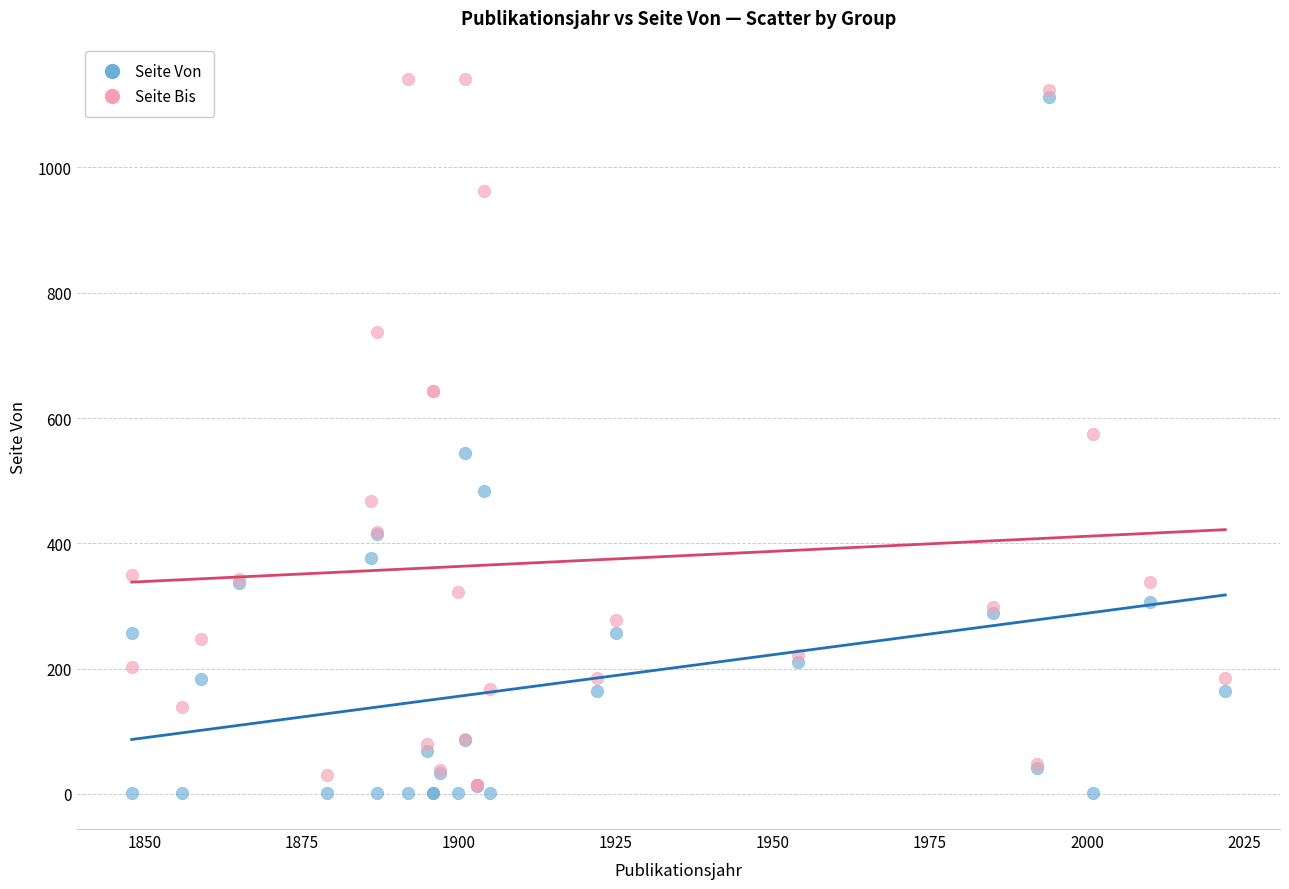

What are all the series names shown in the legend?

Seite Von, Seite Bis